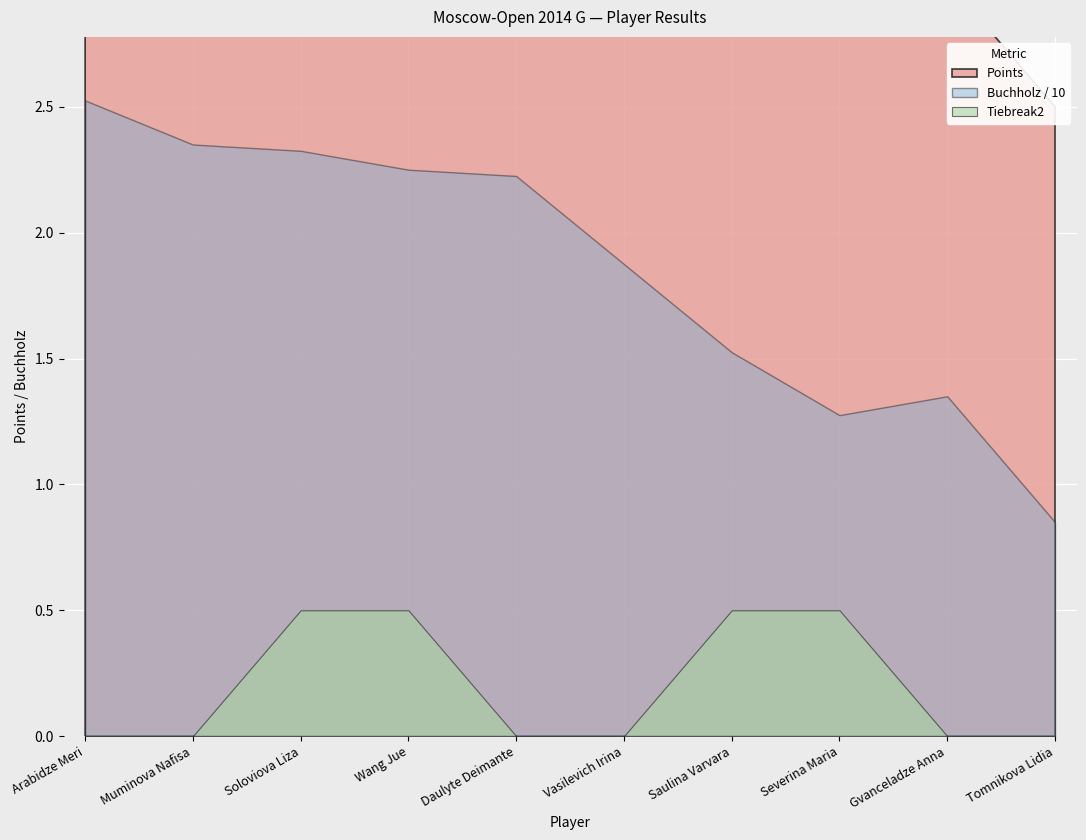

What is the difference between the maximum and minimum values in the Buchholz series?

16.8